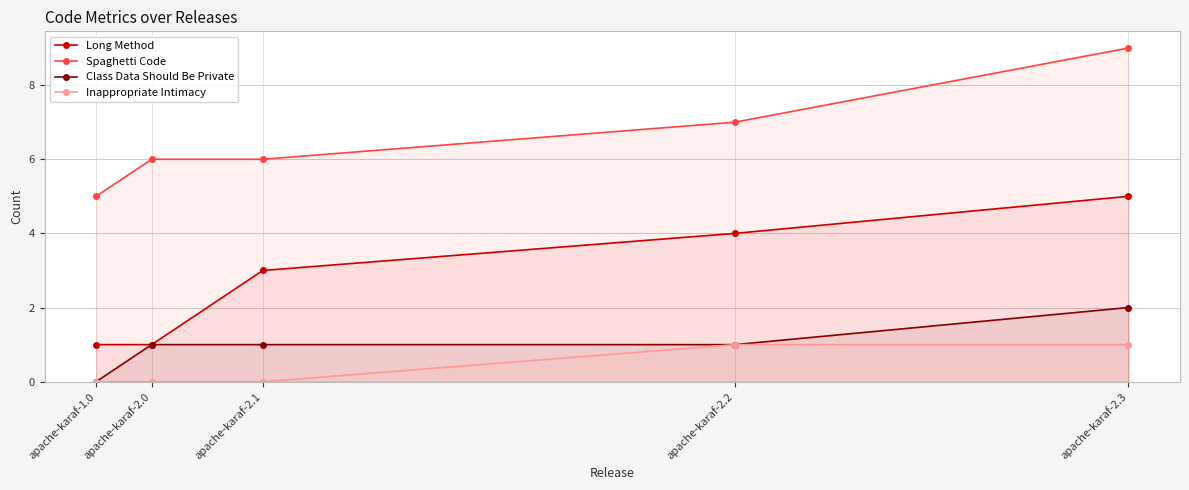

What is the sum of the Long Method values at apache-karaf-2.1 and apache-karaf-1.0?

4